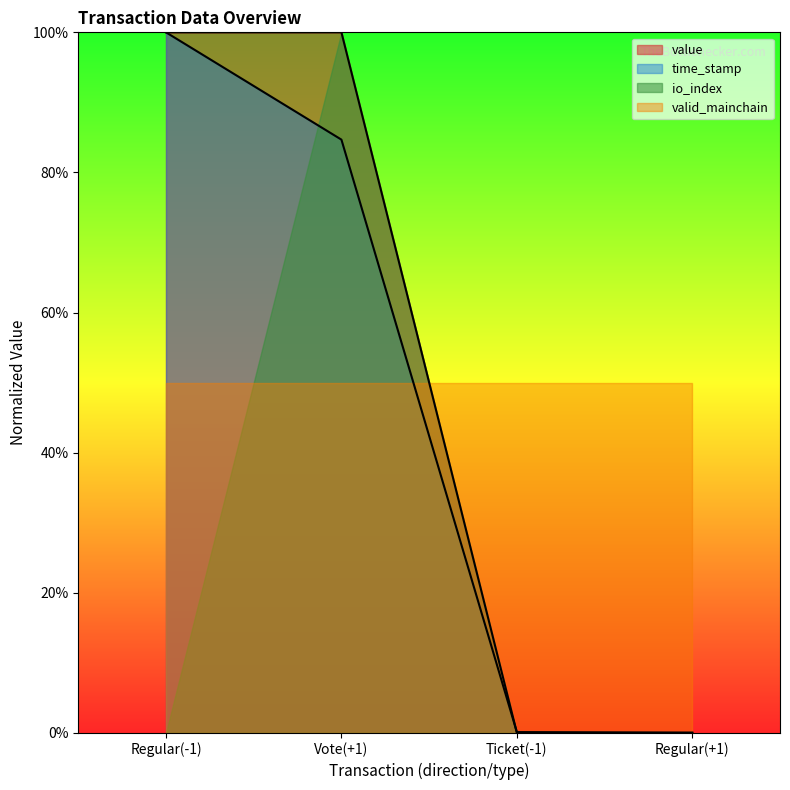

How many intersections are there between value and time_stamp?

1